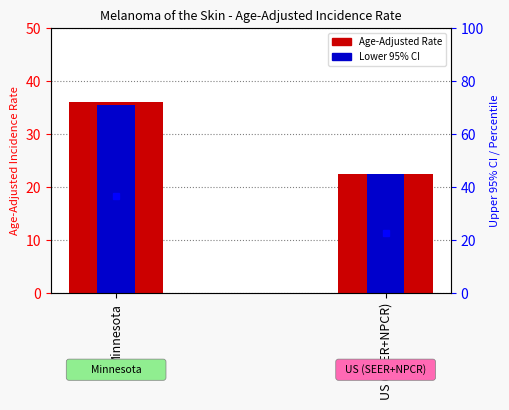

What is the total value across all series at US (SEER+NPCR)?

67.4